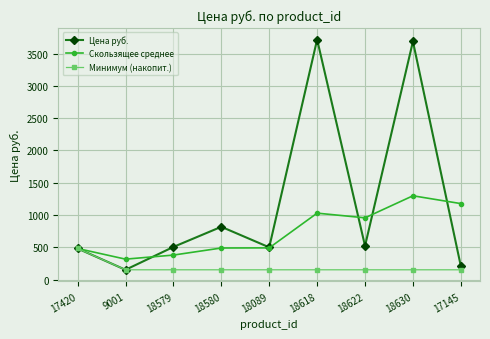

List the series in order of their overall mean, lowest first.

Минимум (накопит.), Скользящее среднее, Цена руб.